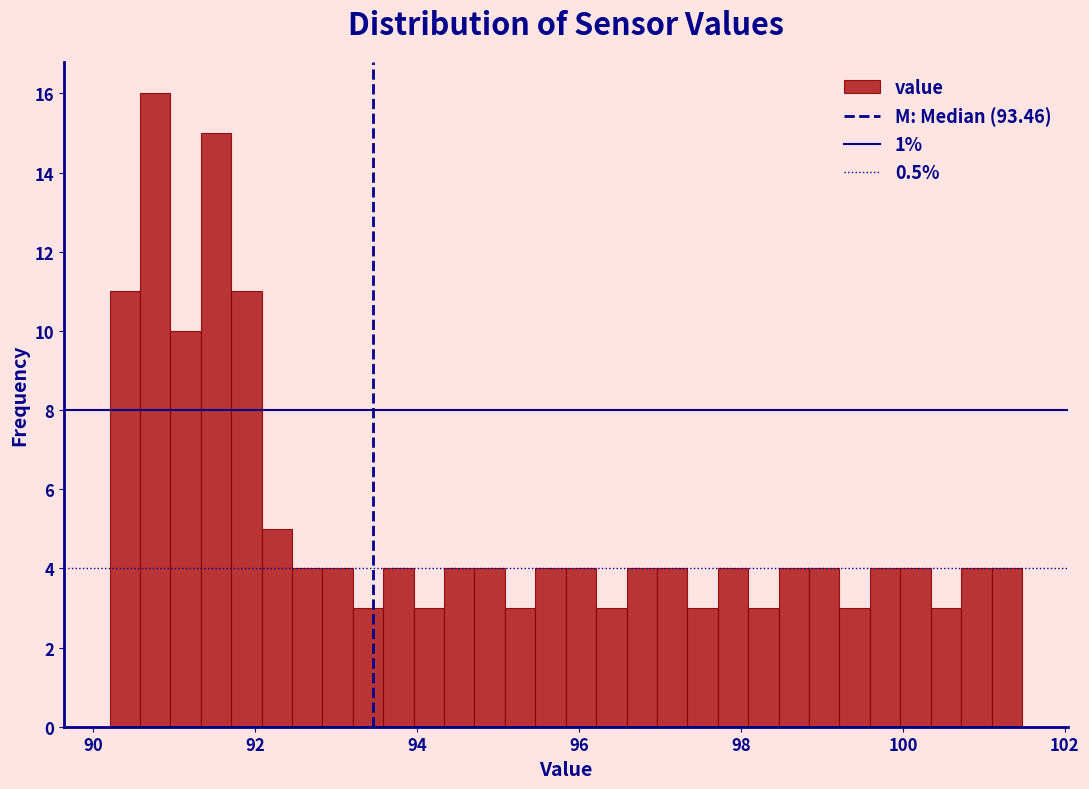

Read against the x-axis, roughly where is the centre of the tallest bar?

90.8